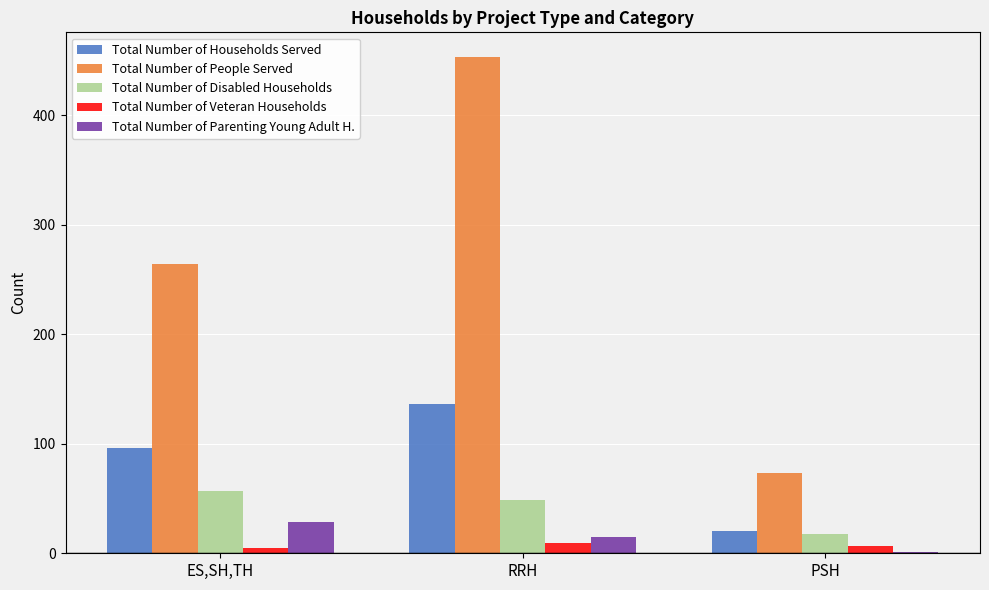

What is the sum of all Total Number of Households Served values?

252